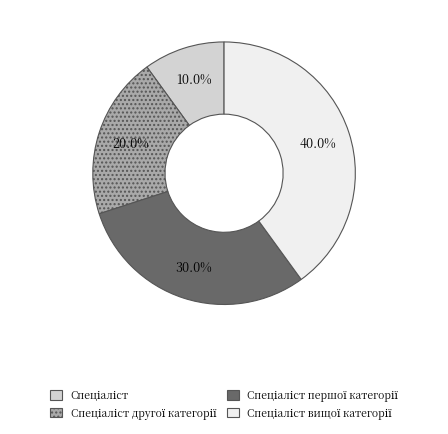

Is there any slice that represents more than half of the pie?

No